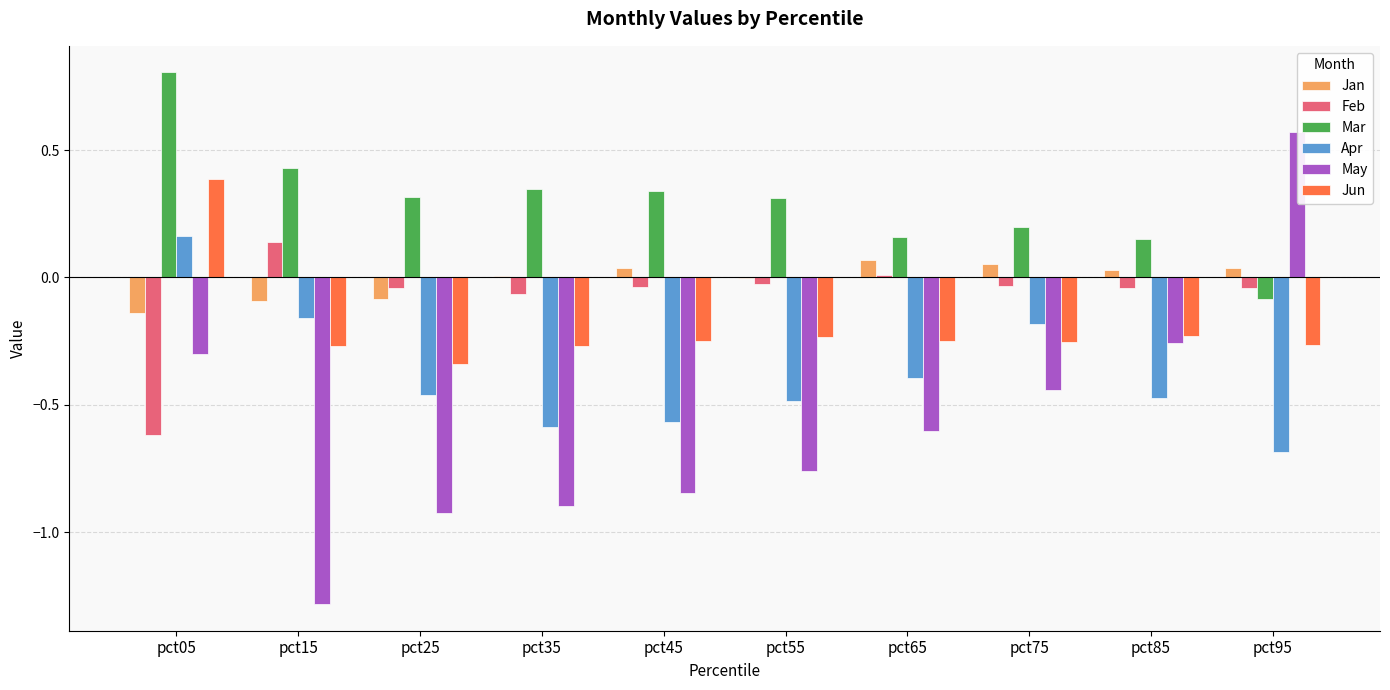

What is the greatest value displayed?

0.8